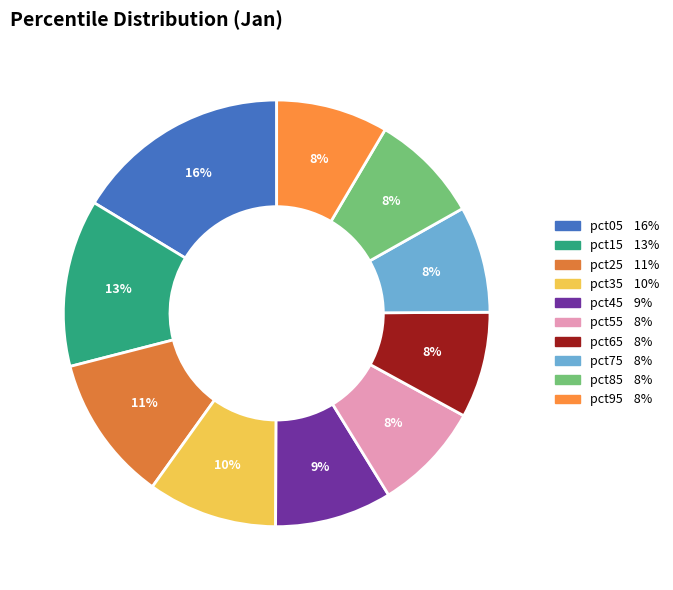

The pct85 slice represents 8% of the pie. True or false?

True